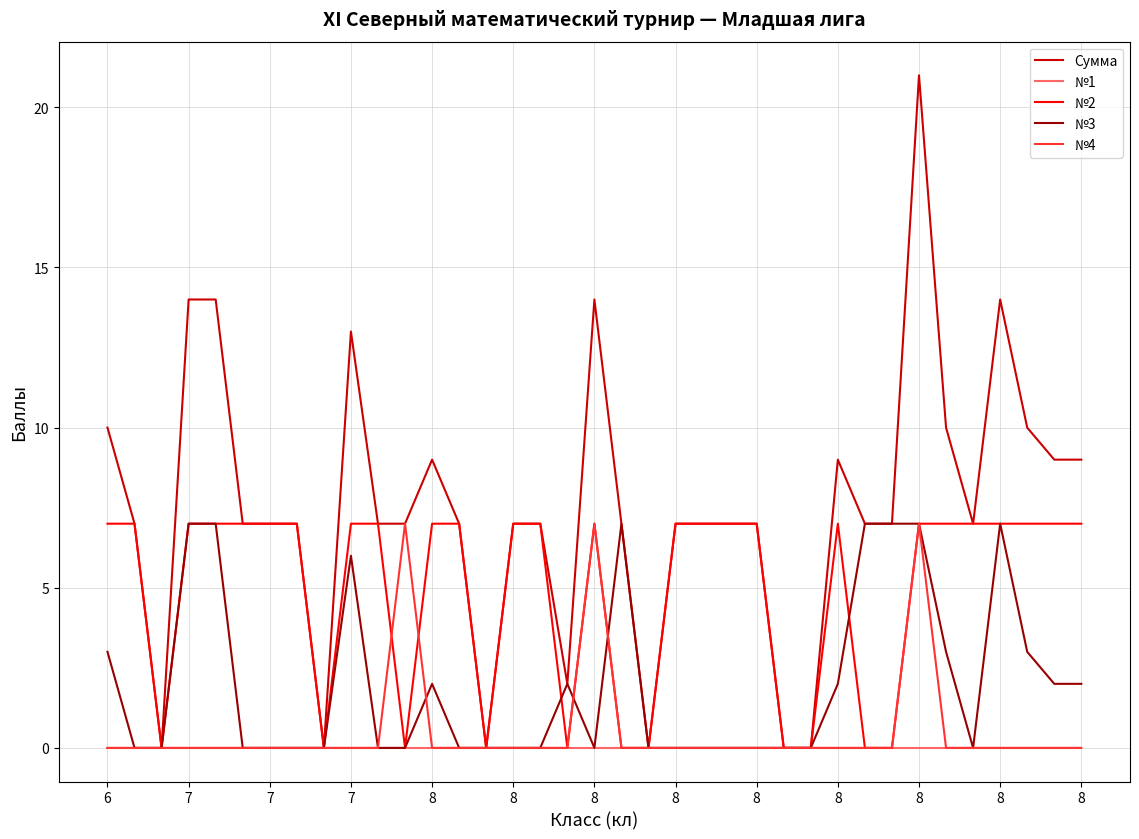

Which series has the widest spread of values?

Сумма